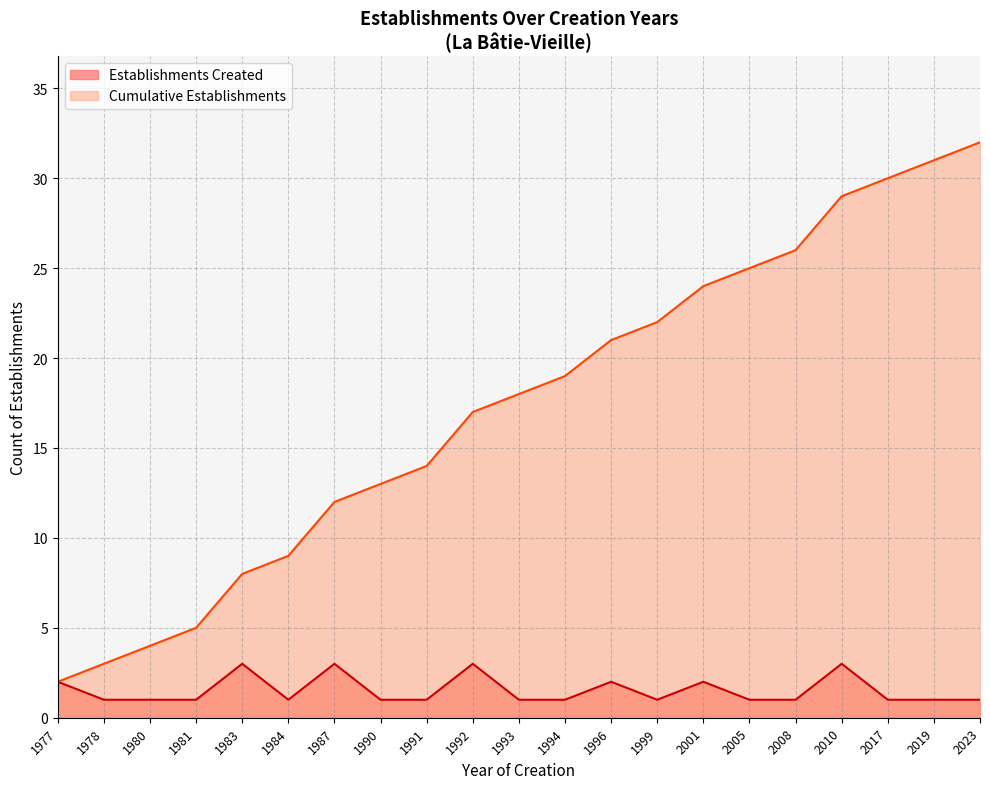

True or false: Establishments Created has a value of 6 at 1991.

False